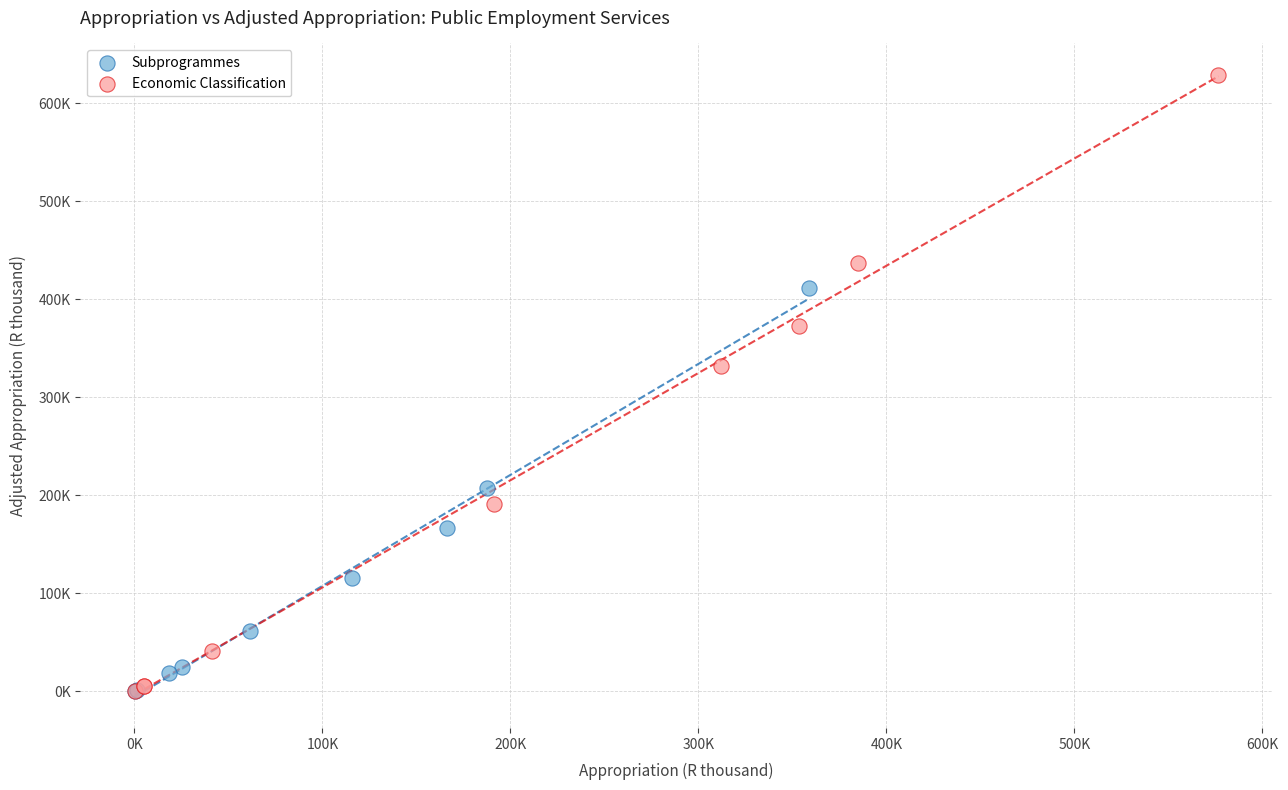

Which series reaches the maximum Y coordinate?

Economic Classification